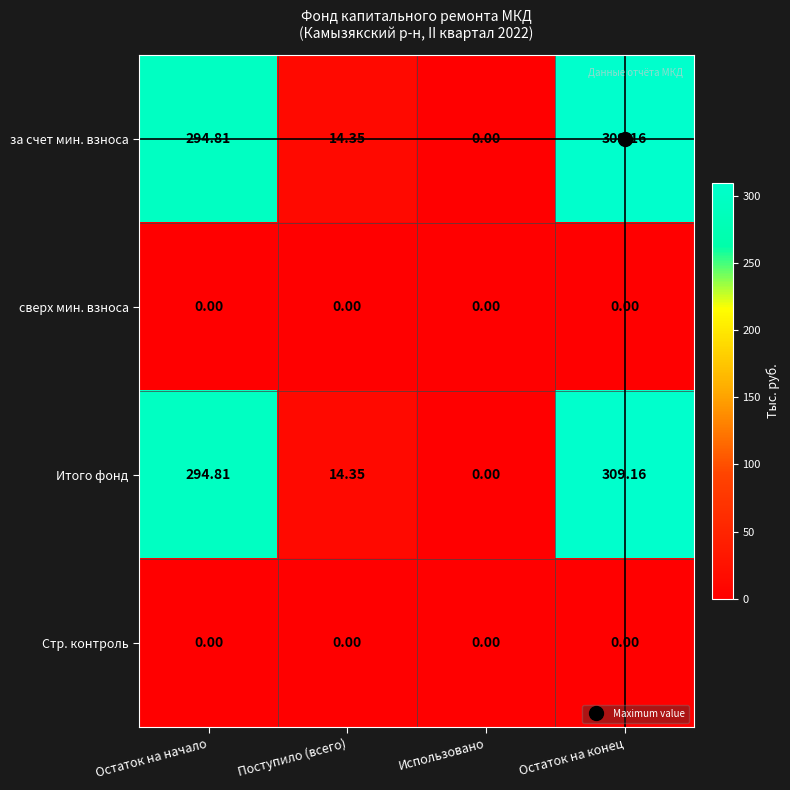

What is the difference between the highest and lowest values at Остаток на конец?

309.2